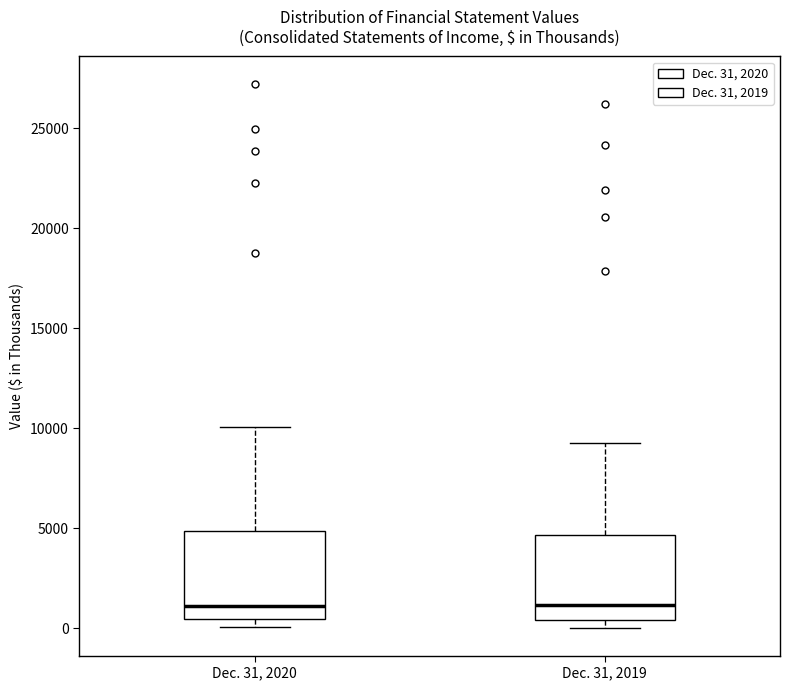

Where does the upper whisker of the box for Dec. 31, 2020 end on the y-axis? The values are not printed on the chart, so give them approximately, as read against the axis.

10000